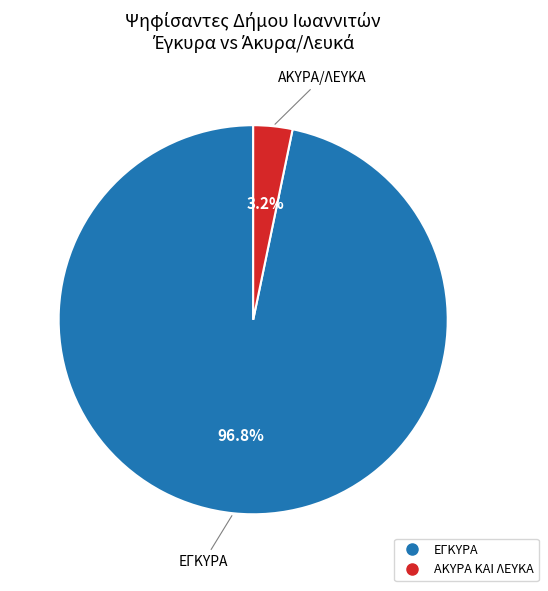

Is there any slice that represents more than half of the pie?

Yes